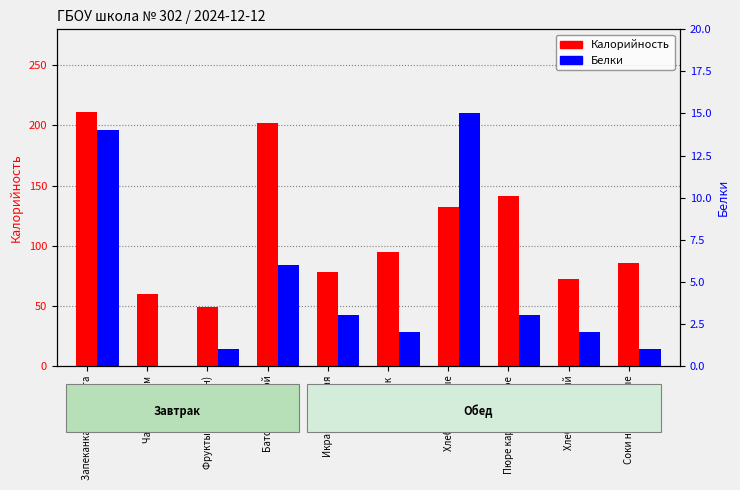

How many data points in Калорийность are above 95?

4